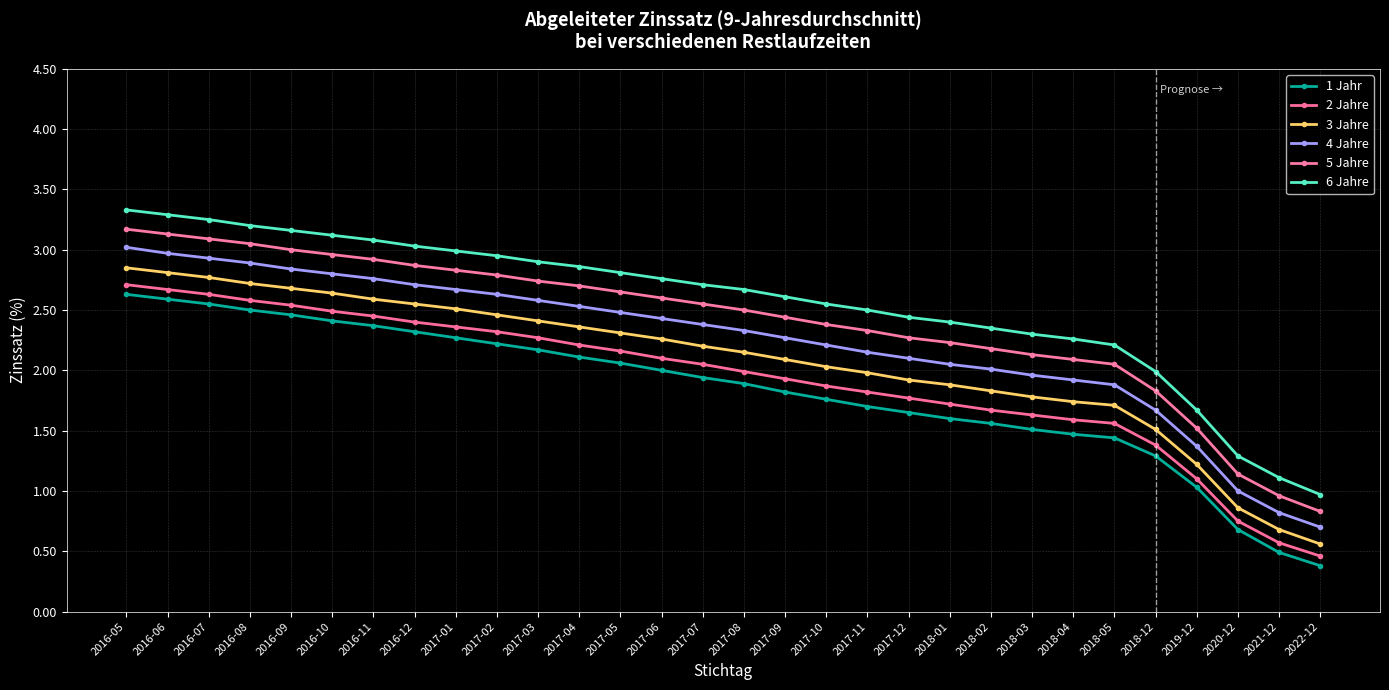

Which label corresponds to the smallest value in the chart?

2022-12